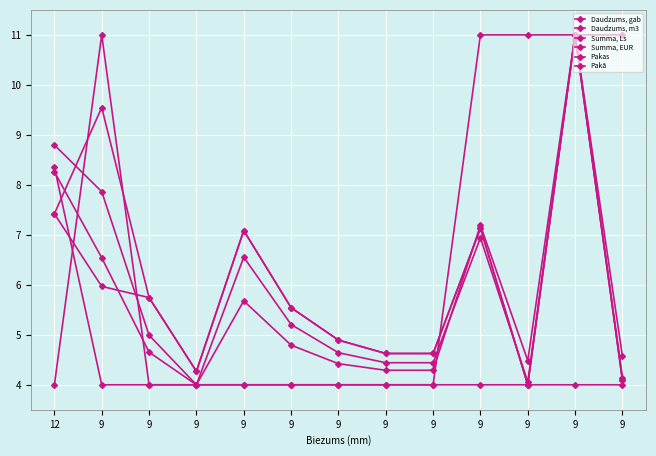

How many lines are shown in the chart?

6